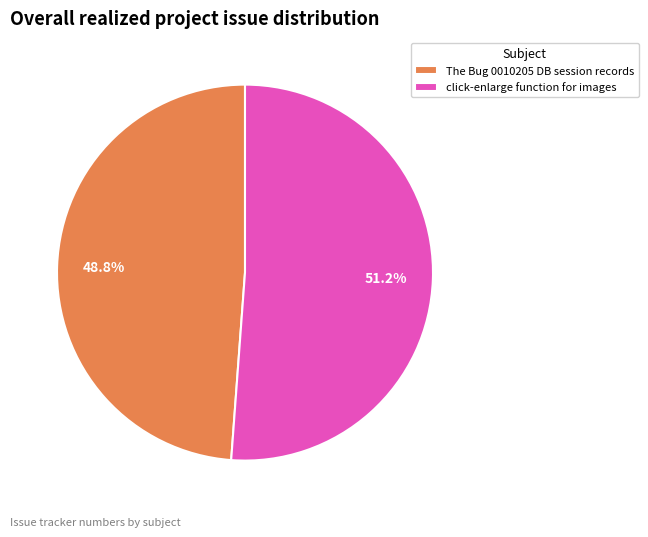

Which category has the biggest portion of the pie?

click-enlarge function for images